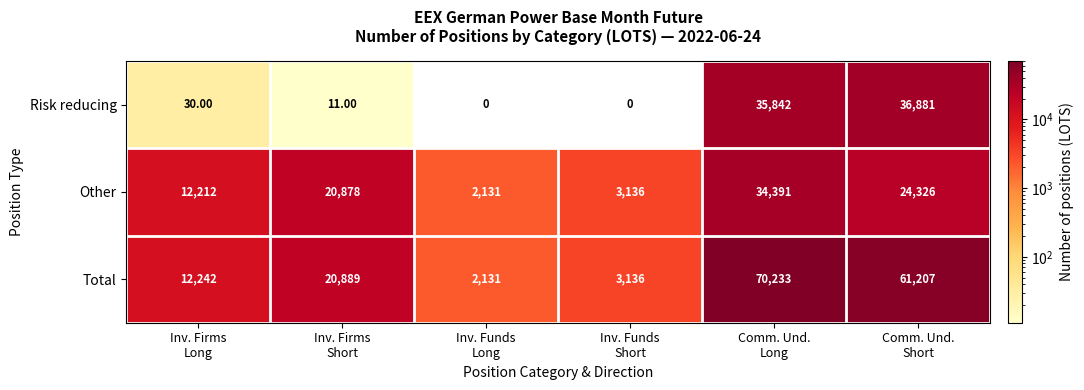

Which series has the largest total across all categories?

Total